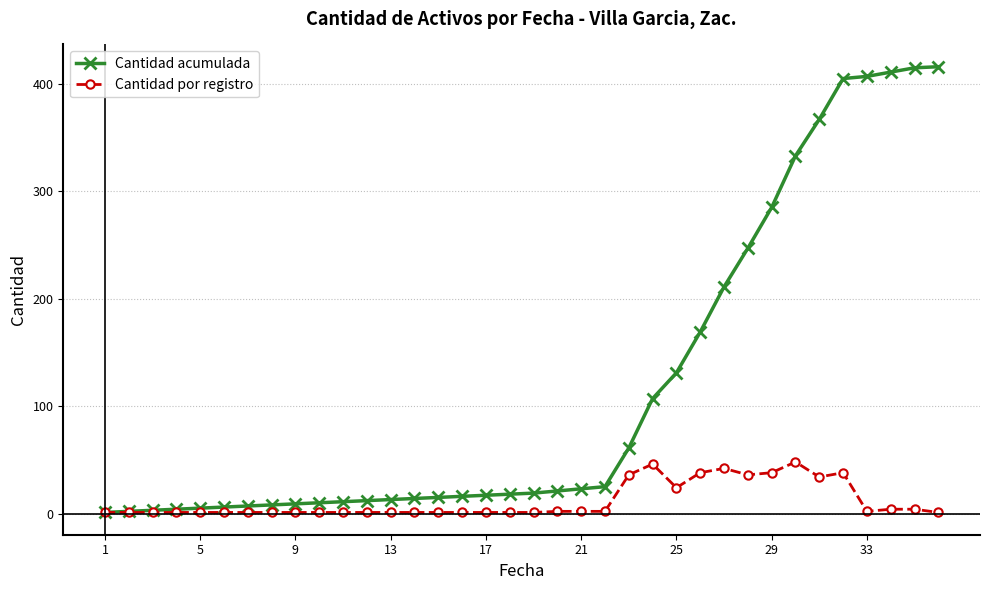

Which series has the largest total across all categories?

Cantidad acumulada